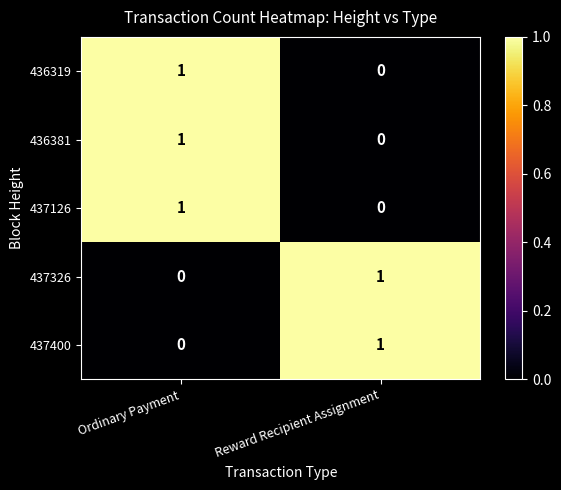

Reading left to right, list all the values displayed in this chart.

436319: 1	0
436381: 1	0
437126: 1	0
437326: 0	1
437400: 0	1